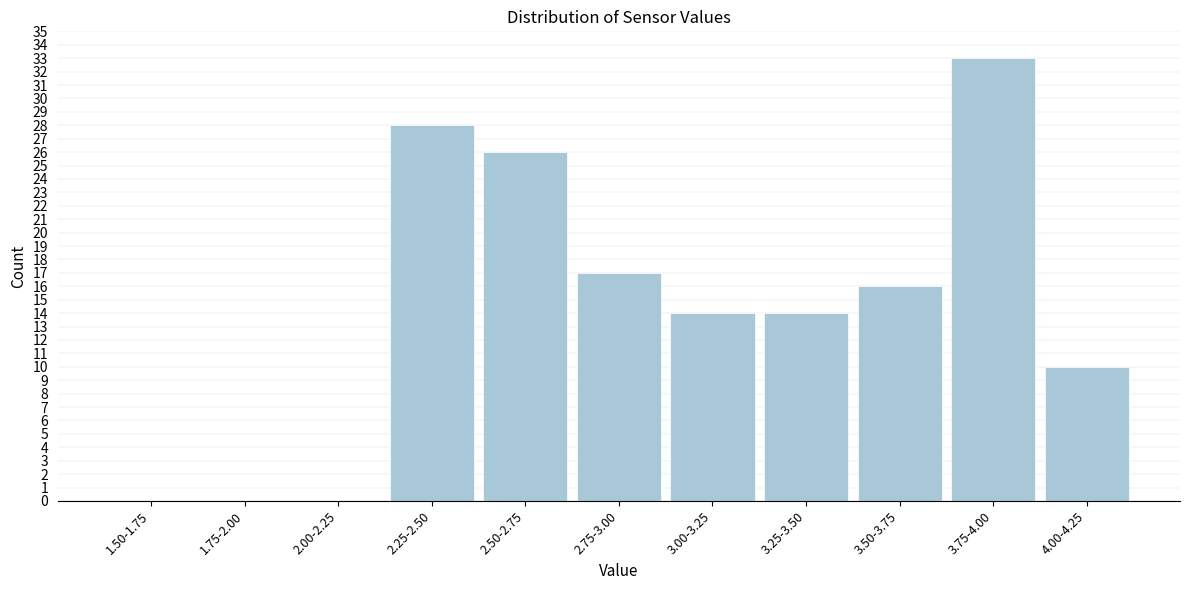

Reading left to right, list all the values displayed in this chart.

1.50-1.75=0	1.75-2.00=0	2.00-2.25=0	2.25-2.50=28	2.50-2.75=26	2.75-3.00=17	3.00-3.25=14	3.25-3.50=14	3.50-3.75=16	3.75-4.00=33	4.00-4.25=10